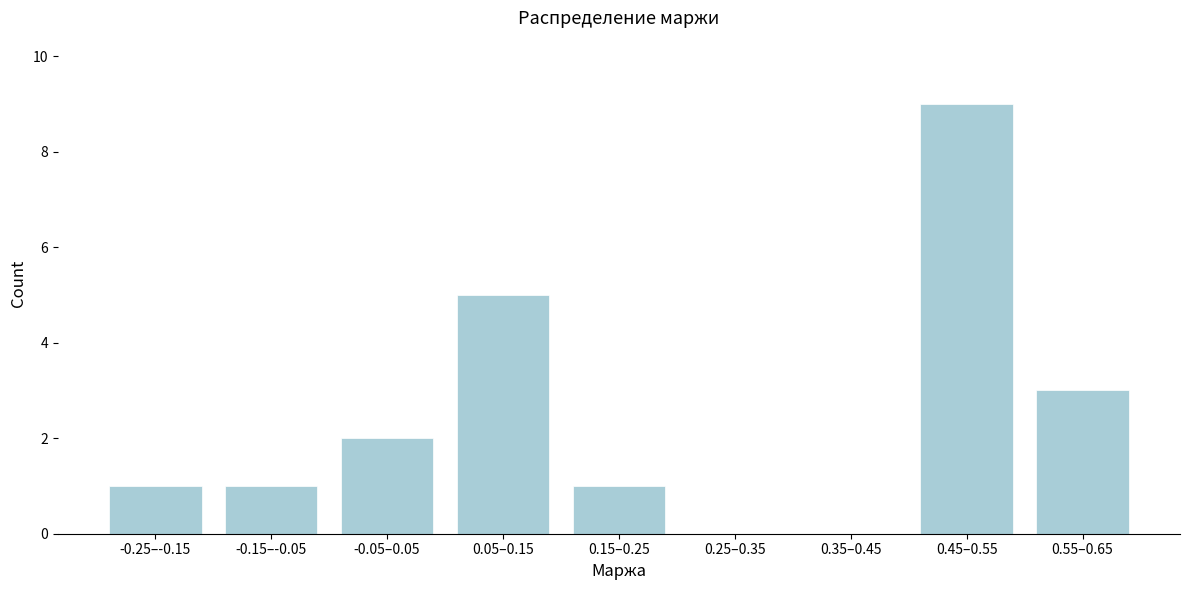

Reading left to right, list all the values displayed in this chart.

-0.25–-0.15=1	-0.15–-0.05=1	-0.05–0.05=2	0.05–0.15=5	0.15–0.25=1	0.25–0.35=0	0.35–0.45=0	0.45–0.55=9	0.55–0.65=3